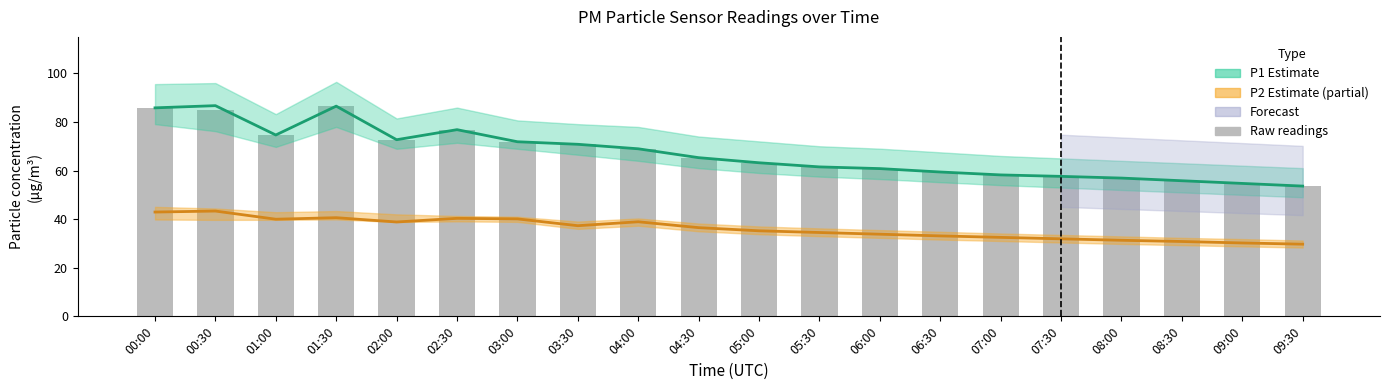

Which series has the widest spread of values?

P1 Estimate